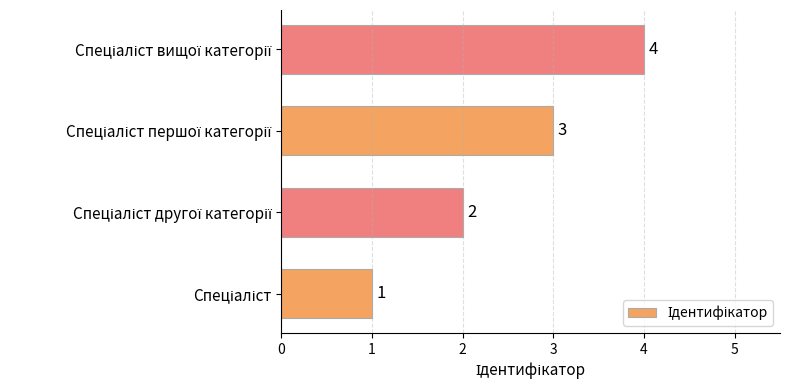

Count the values in the range 2 to 4.

3